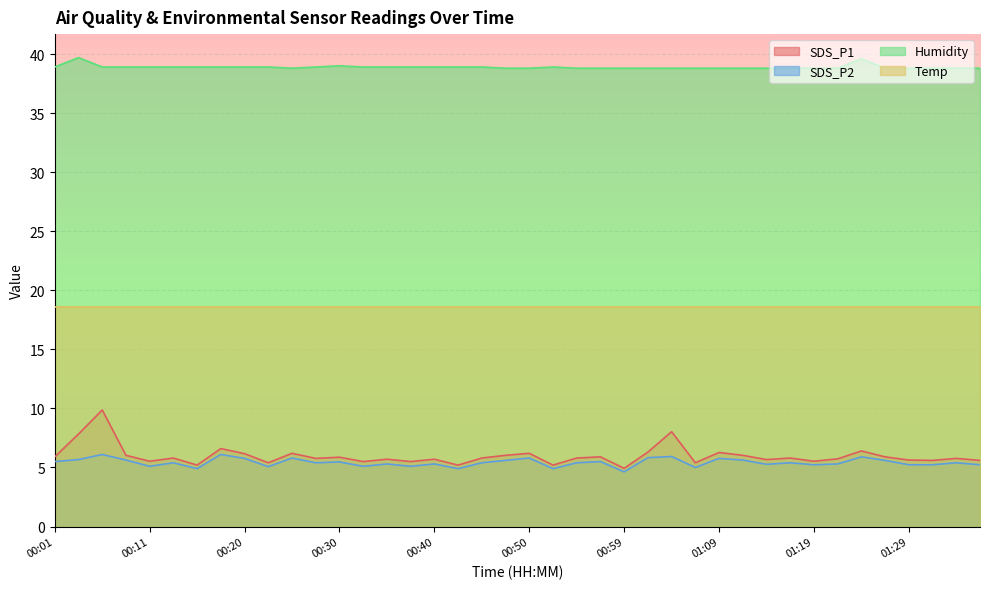

Is the value of SDS_P2 at 00:42 greater than the value of Humidity at 00:20?

No